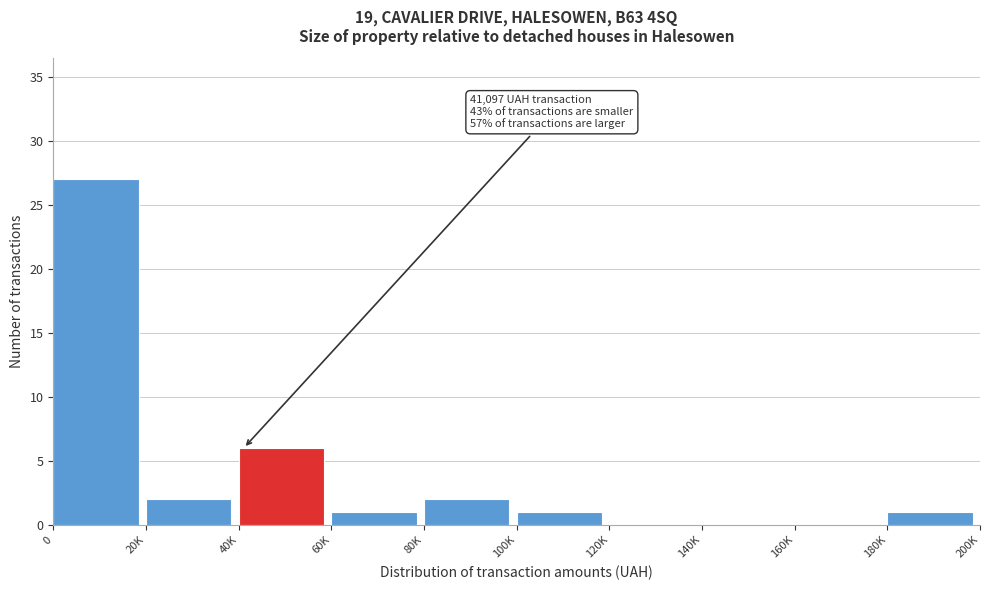

Reading left to right, transcribe all the data shown in this chart.

0=27	20K=2	40K=6	60K=1	80K=2	100K=1	120K=0	140K=0	160K=0	180K=1